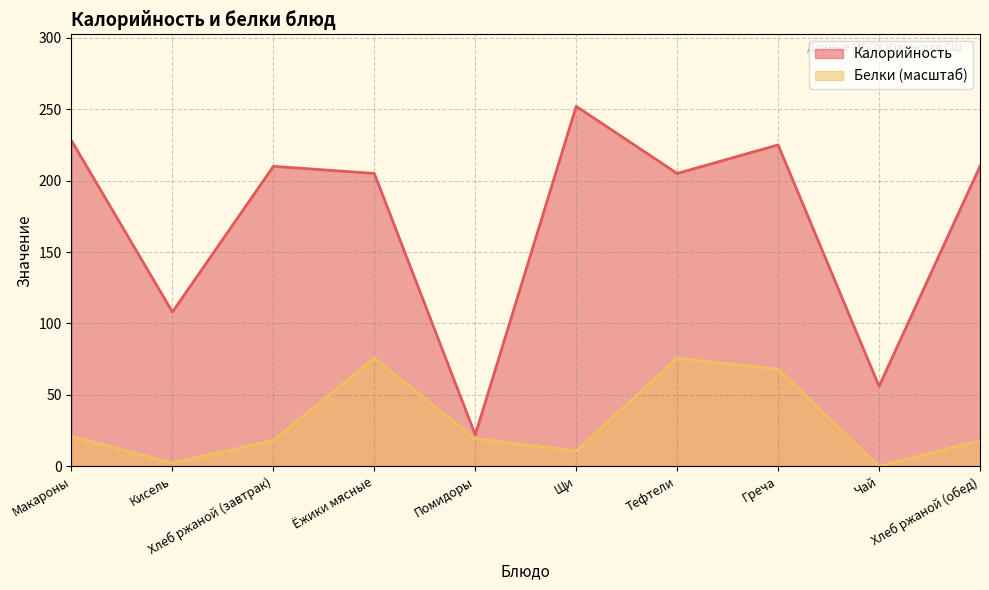

Does the chart have visible grid lines?

Yes